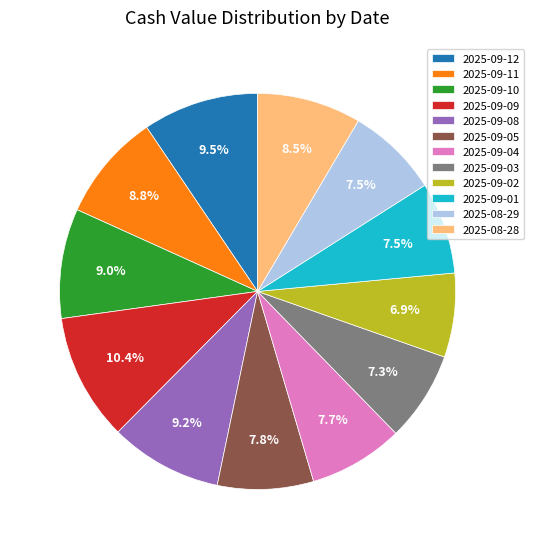

To the nearest percent, what is the combined percentage of 2025-08-28 and 2025-09-03?

16%